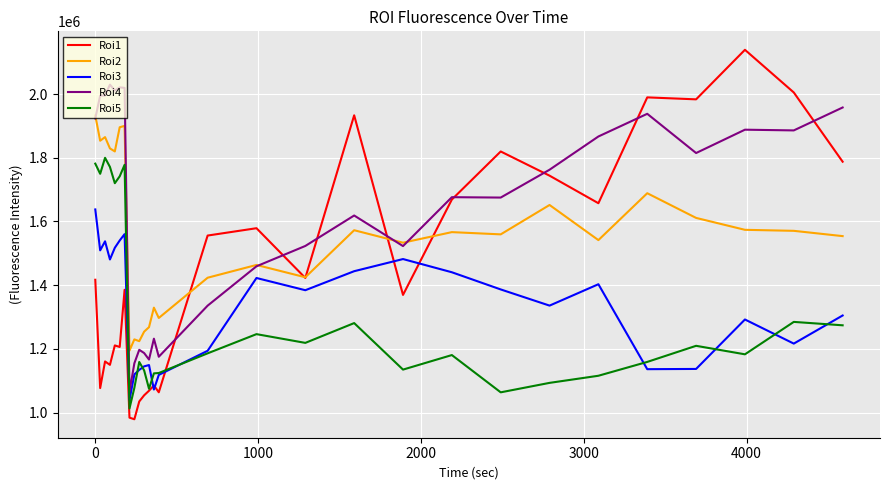

Which series has the widest spread of values?

Roi1